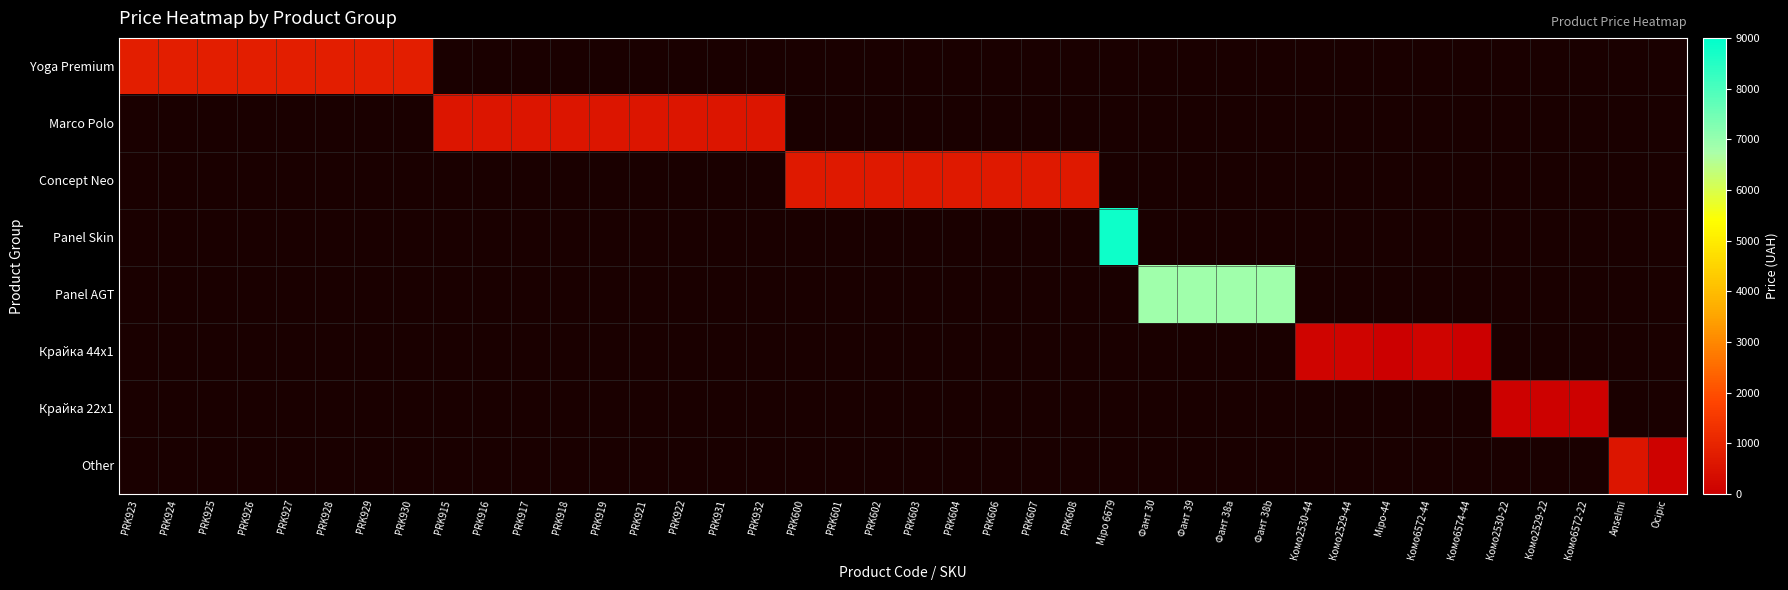

At how many categories does at least one series exceed 5818?

5